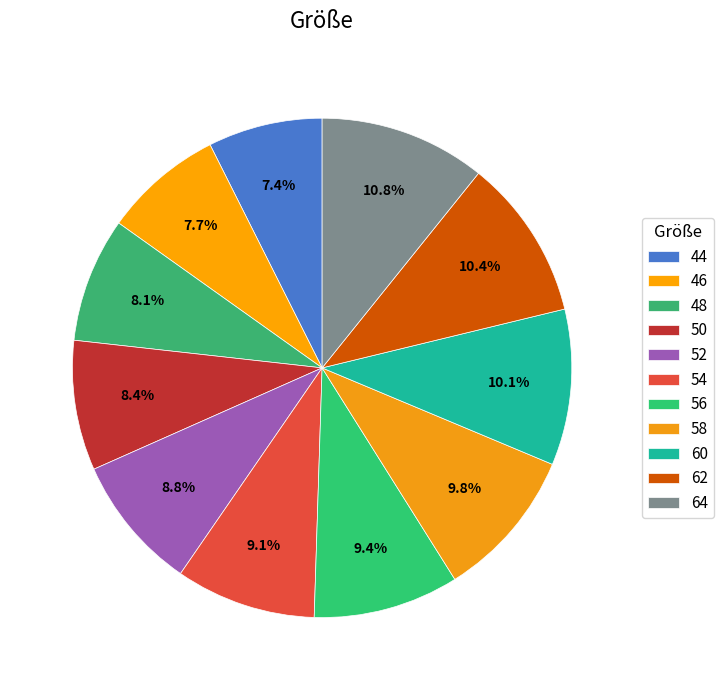

How many segments does this pie chart have?

11